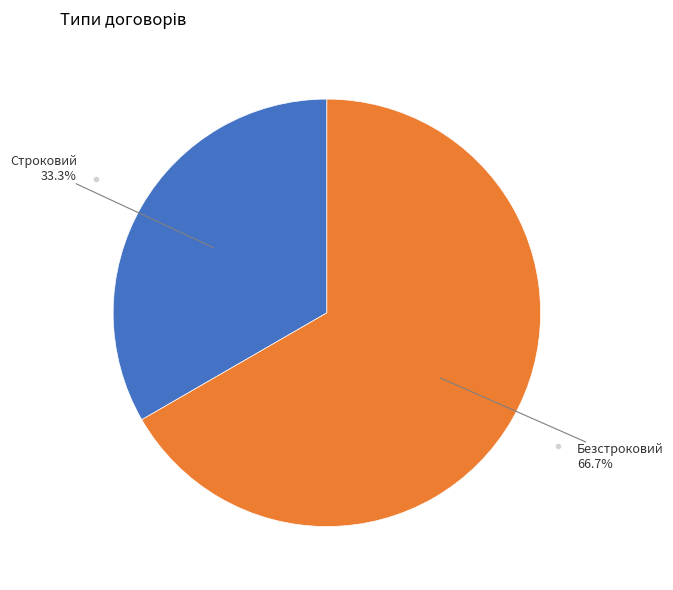

Does any single category account for the majority?

Yes